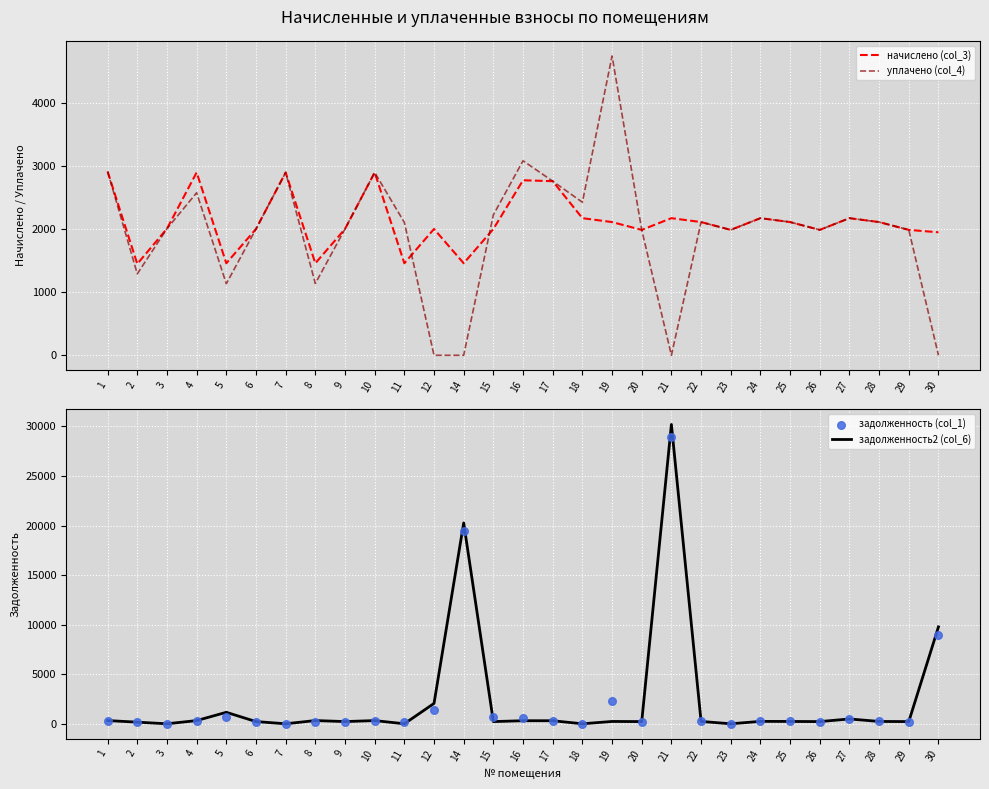

At which category is the sum across all series the highest?

21